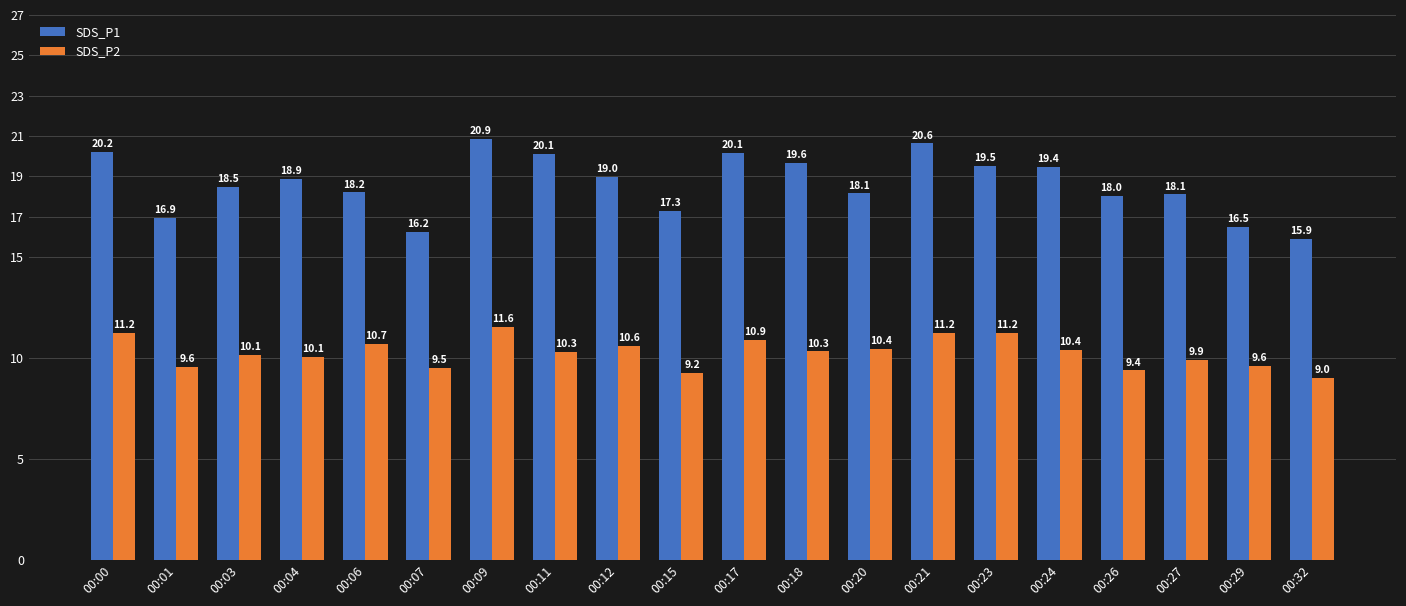

List the series in order of their peak value, lowest first.

SDS_P2, SDS_P1